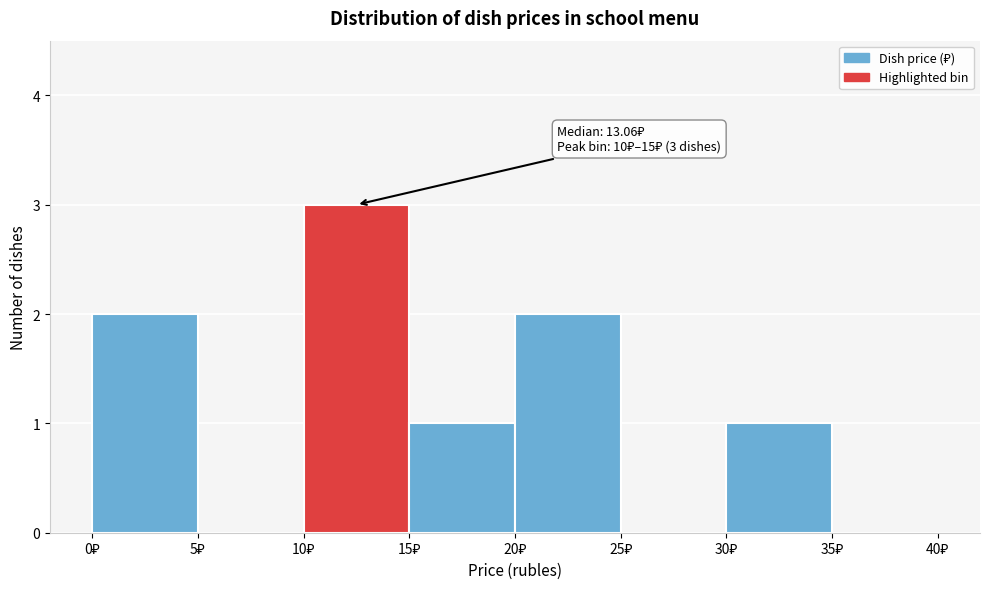

Over which range of the x-axis is the bar tallest?

10 to 15